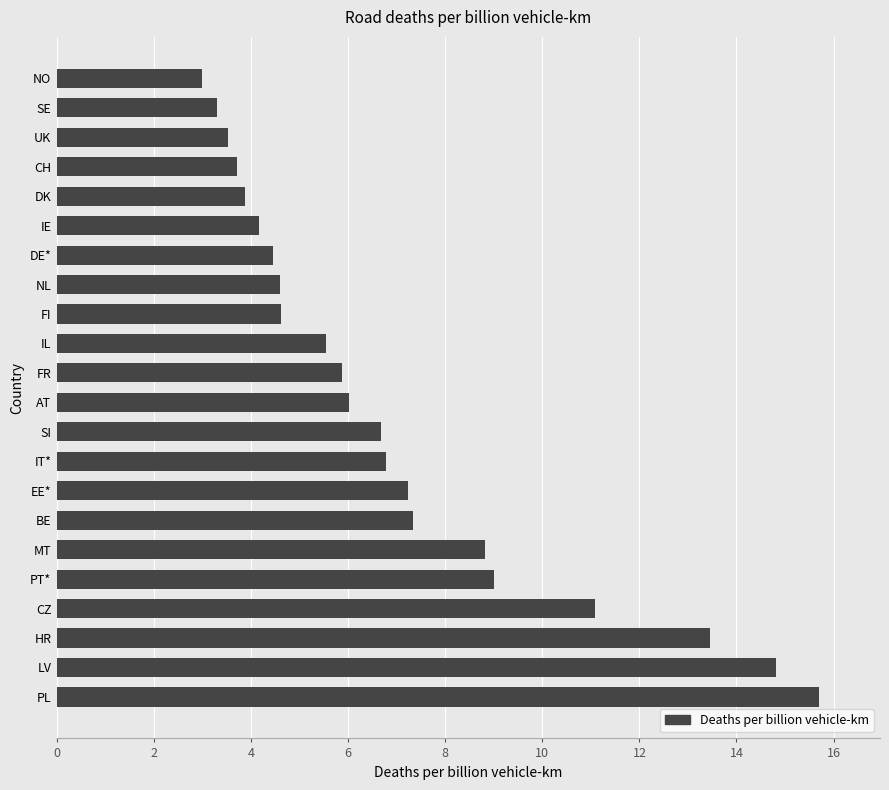

Reading top to bottom, transcribe all the data shown in this chart.

3.0	3.3	3.5	3.7	3.9	4.2	4.4	4.6	4.6	5.5	5.9	6.0	6.7	6.8	7.2	7.3	8.8	9.0	11.1	13.5	14.8	15.7